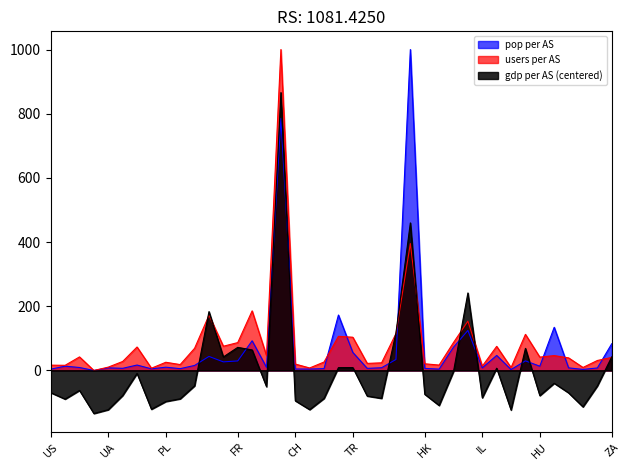

Which series has the largest range (max minus min)?

pop_per_AS